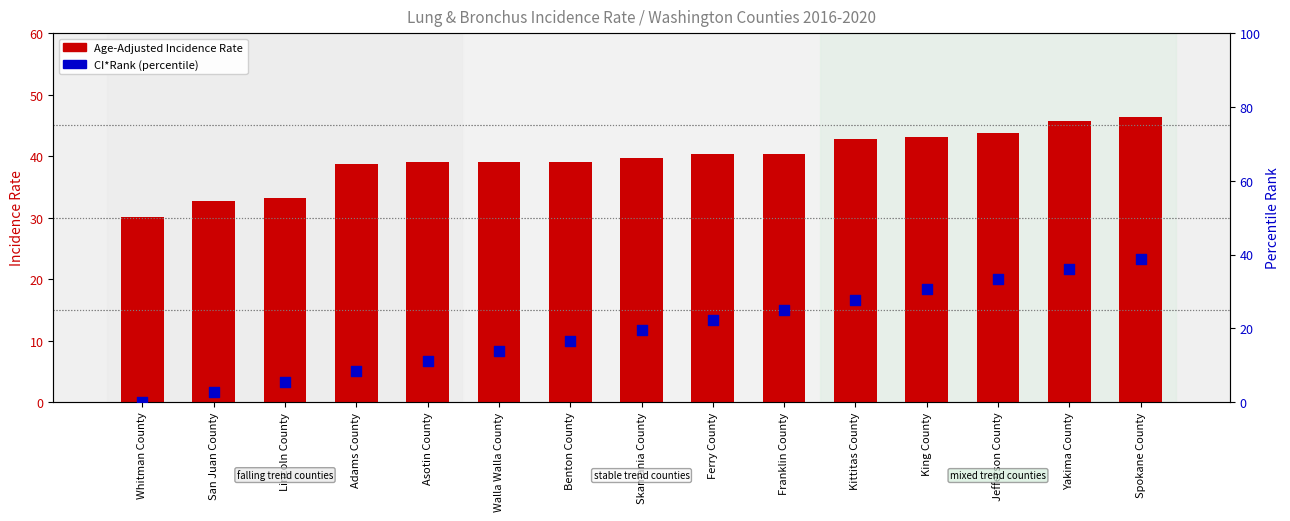

At which category is the sum across all series the highest?

Spokane County